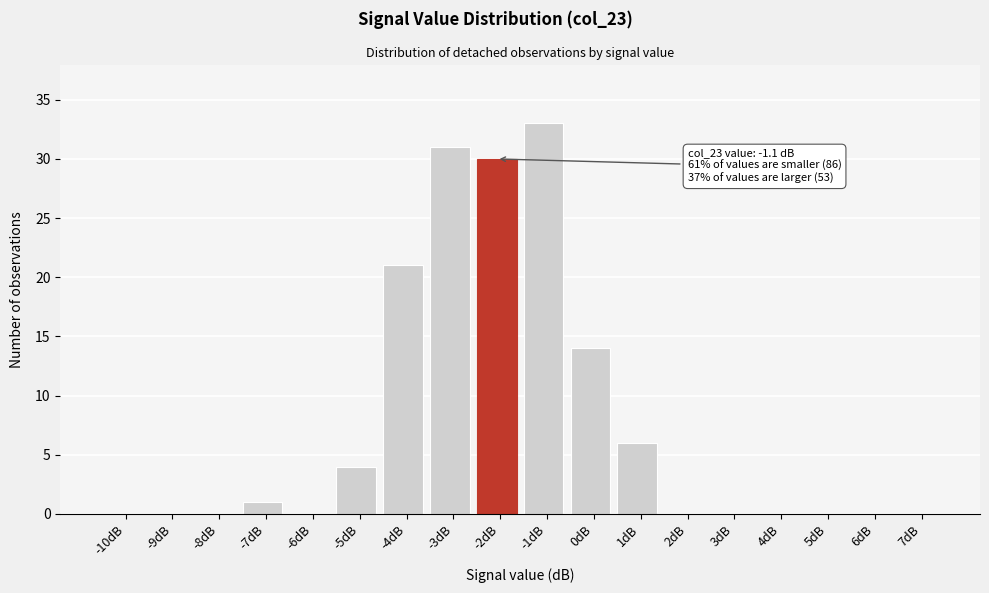

Reading left to right, list all the values displayed in this chart.

-10dB=0	-9dB=0	-8dB=0	-7dB=1	-6dB=0	-5dB=4	-4dB=21	-3dB=31	-2dB=30	-1dB=33	0dB=14	1dB=6	2dB=0	3dB=0	4dB=0	5dB=0	6dB=0	7dB=0